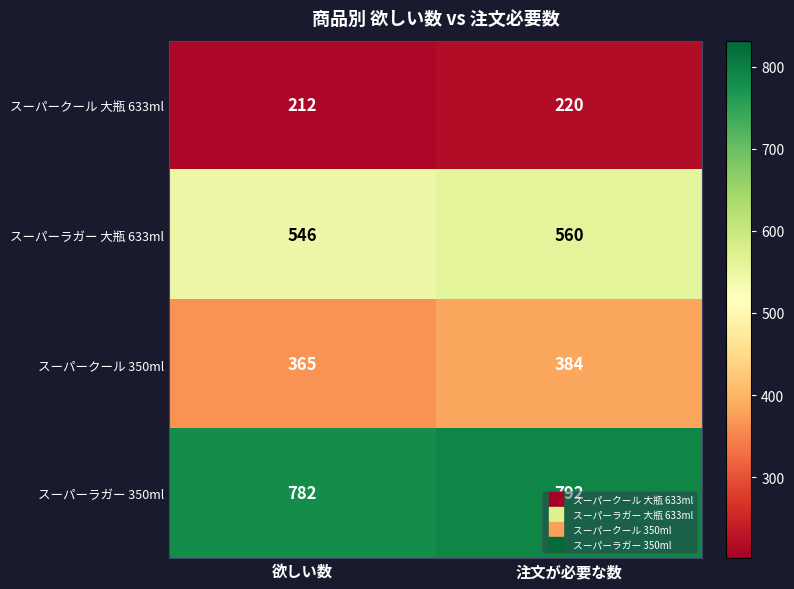

At which label is スーパークール 大瓶 633ml closest to 216?

欲しい数